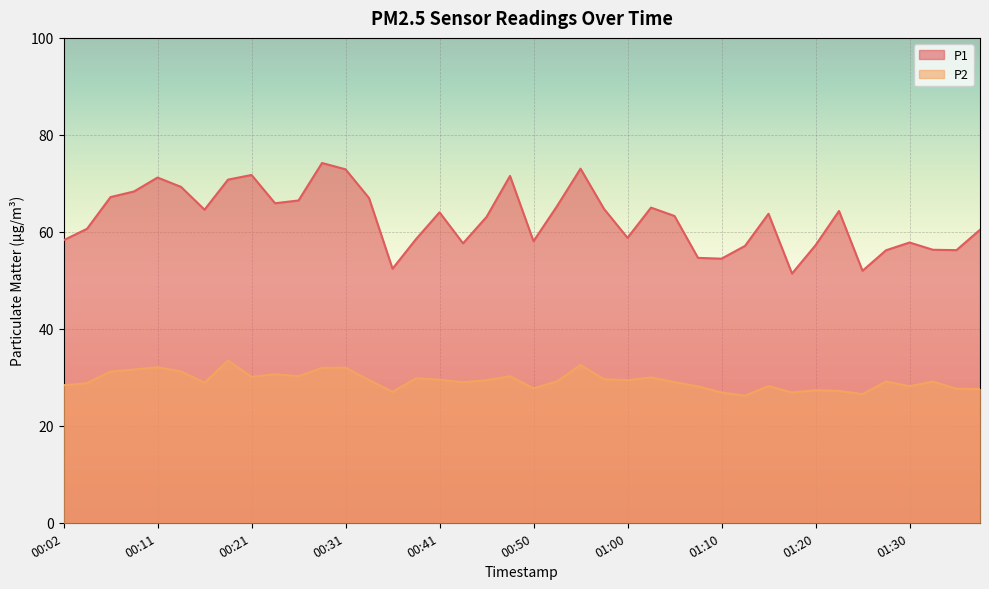

What is the sum of the P1 values at 00:38 and 00:31?

131.4